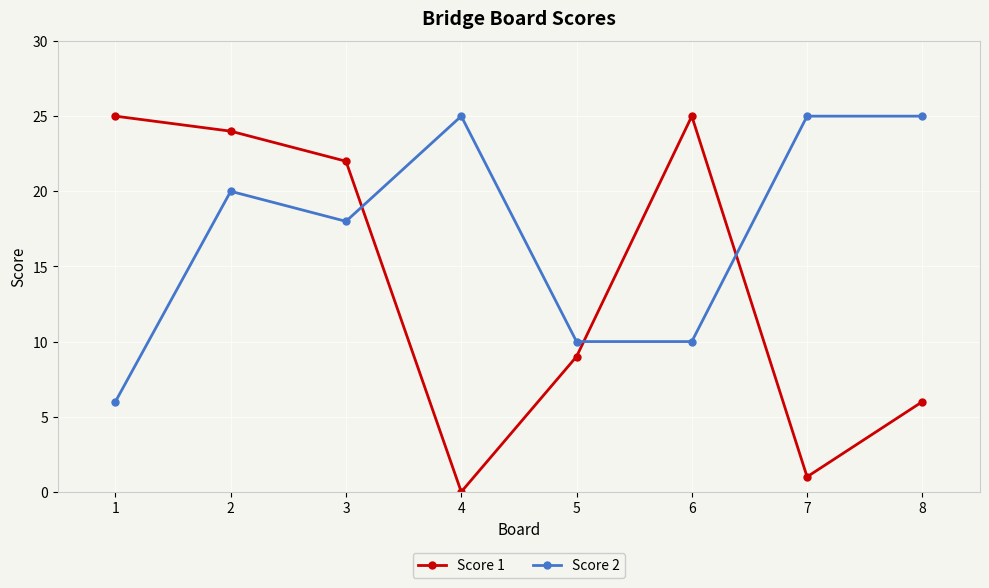

In Score 1, how many points are higher than both neighbors (excluding endpoints)?

1